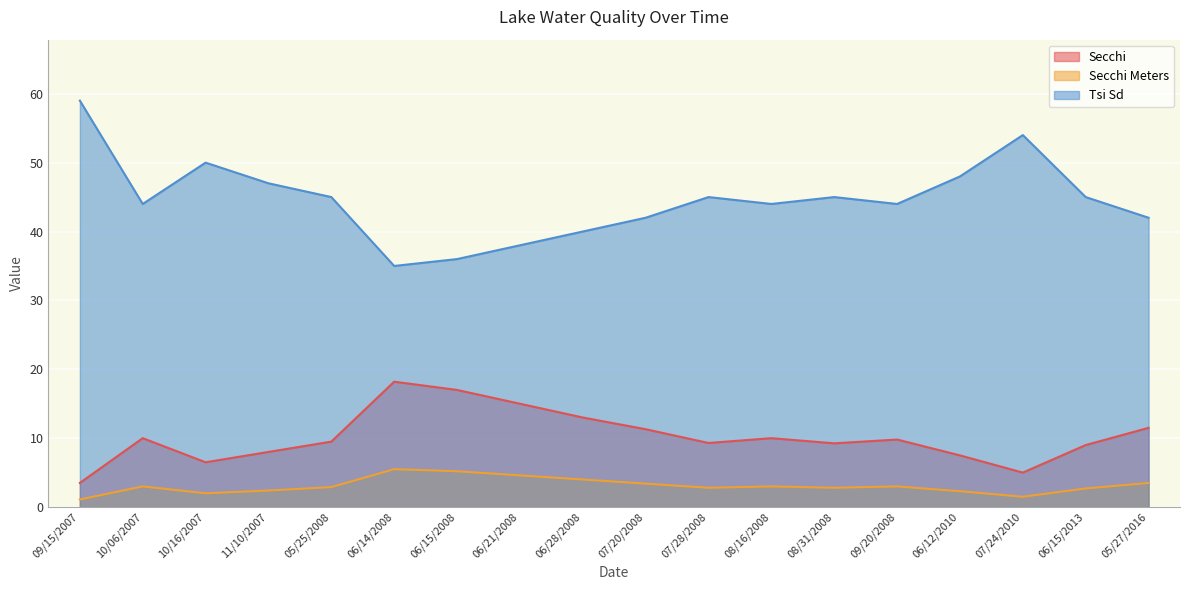

True or false: Secchi and Tsi Sd cross at least once.

False